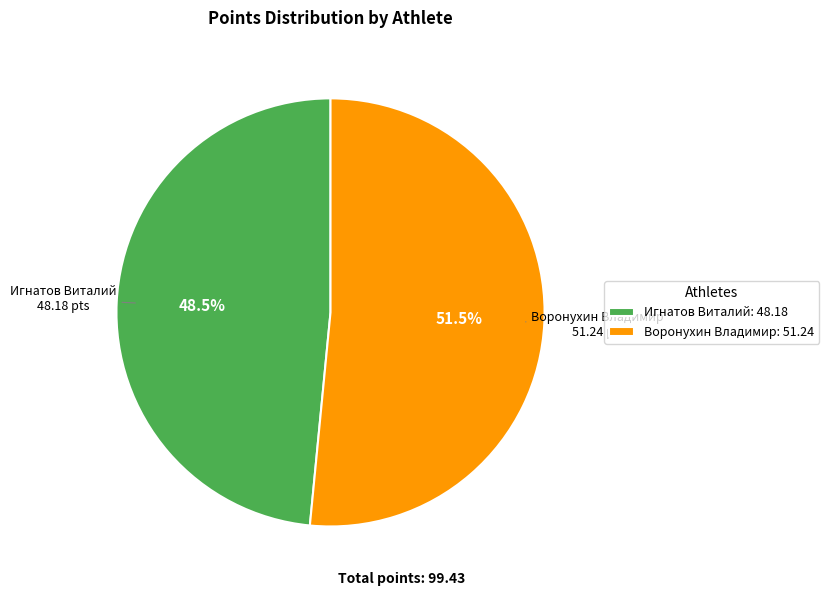

How much of the chart is everything except Игнатов Виталий: 48.18?

51.5%